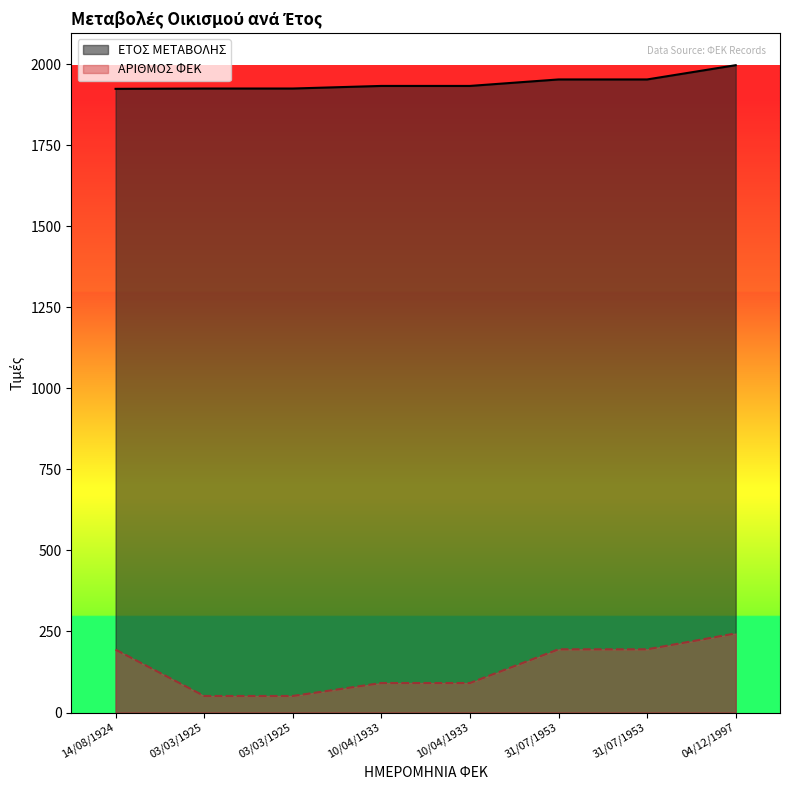

How many data points in ΕΤΟΣ ΜΕΤΑΒΟΛΗΣ are above 1933?

3